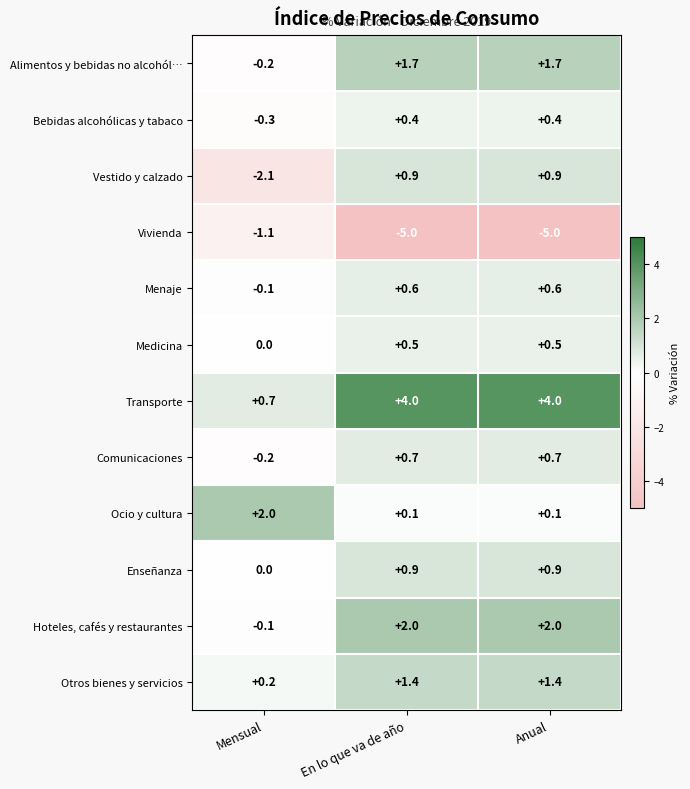

Between Mensual and Anual, which series saw the biggest shift?

Vivienda